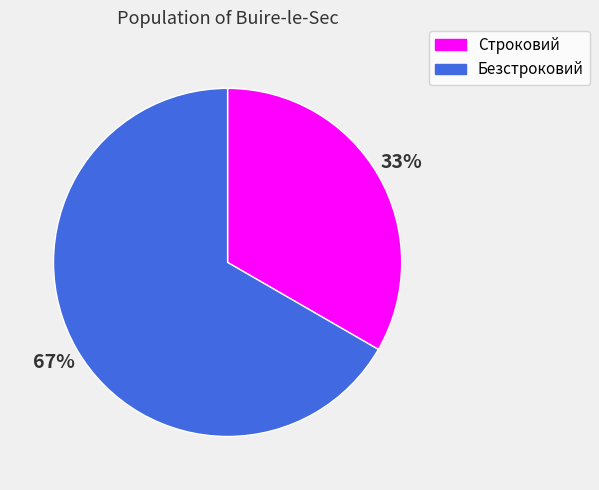

Does any single category account for the majority?

Yes